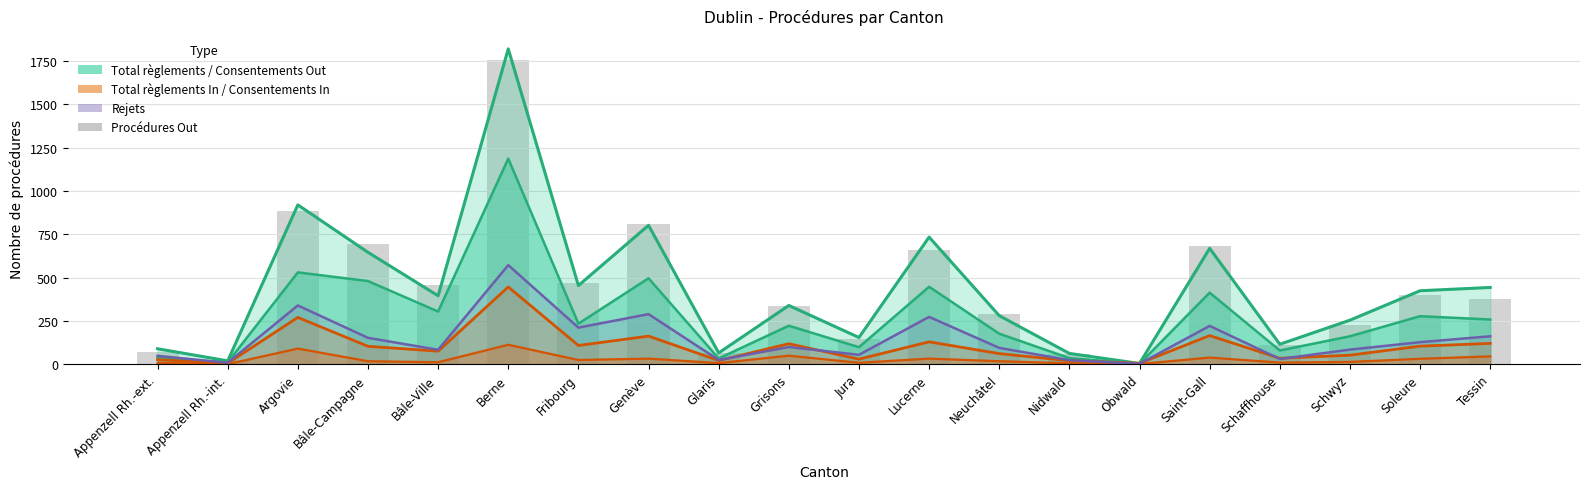

What is the change in value from Appenzell Rh.-ext. to Jura?

+74